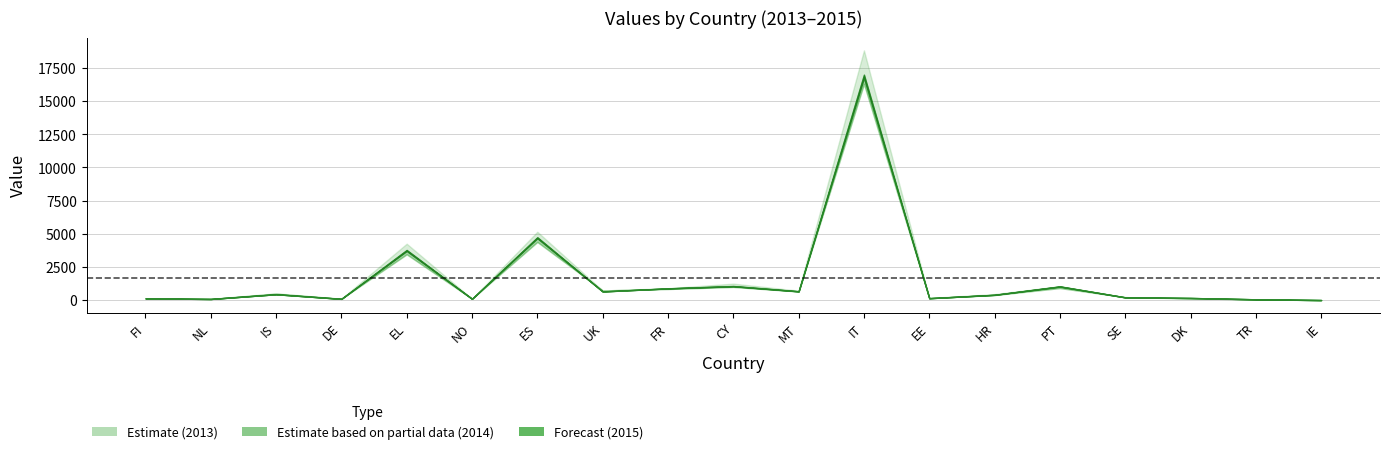

How many lines are shown in the chart?

3